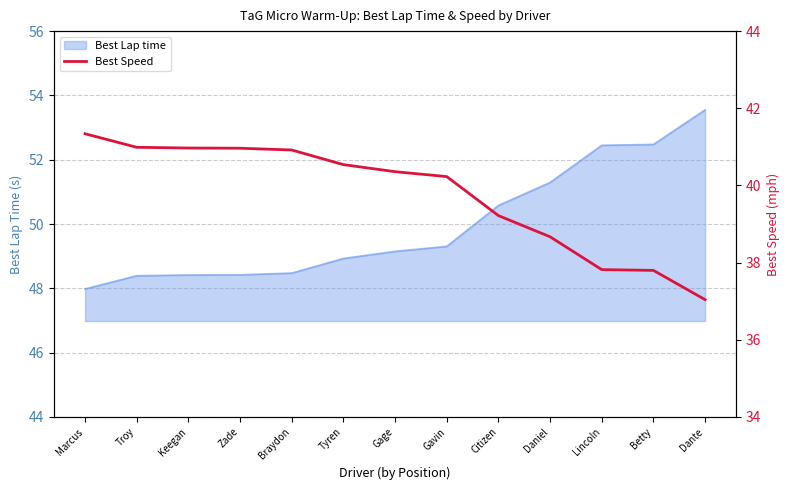

True or false: there are more than 1 points higher than both neighbors.

False